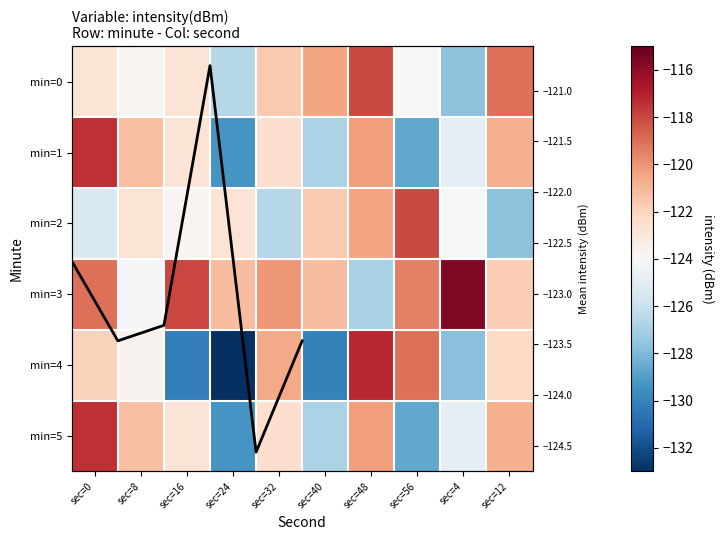

The value of 1 at sec=48 is -120.2. True or false?

True